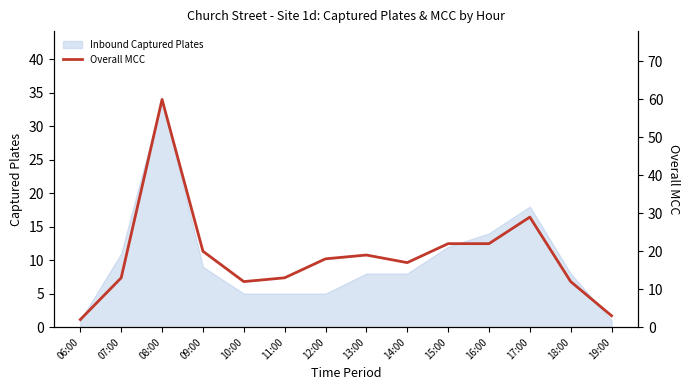

At which label is the value closest to 31?

17:00